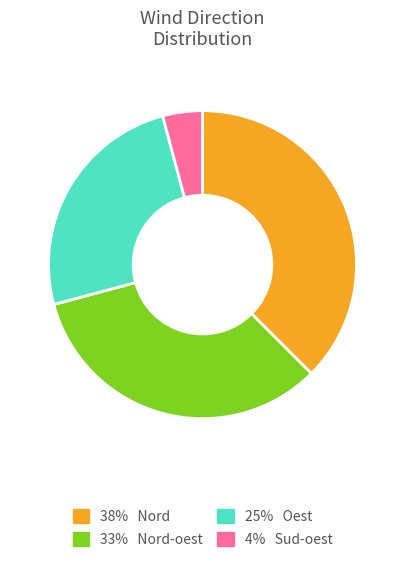

How many slices are in this pie chart?

4